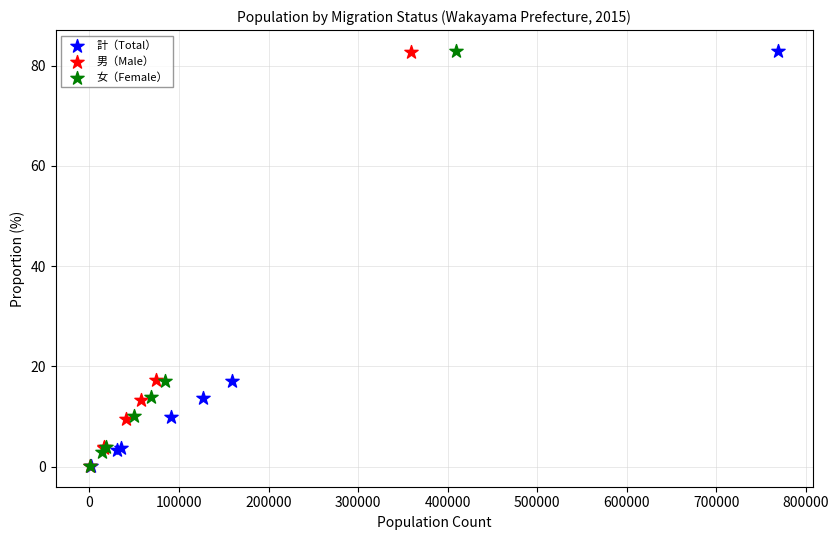

Which series has the largest Y range (max minus min)?

女（Female）